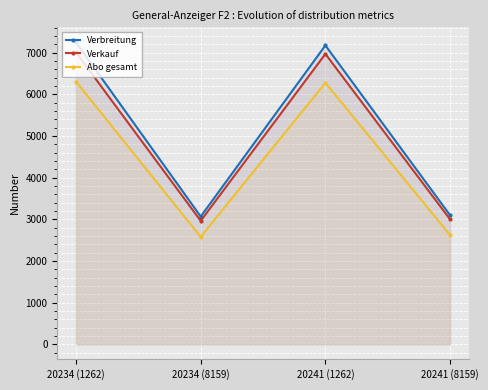

True or false: Verkauf and Abo gesamt intersect in this chart.

False